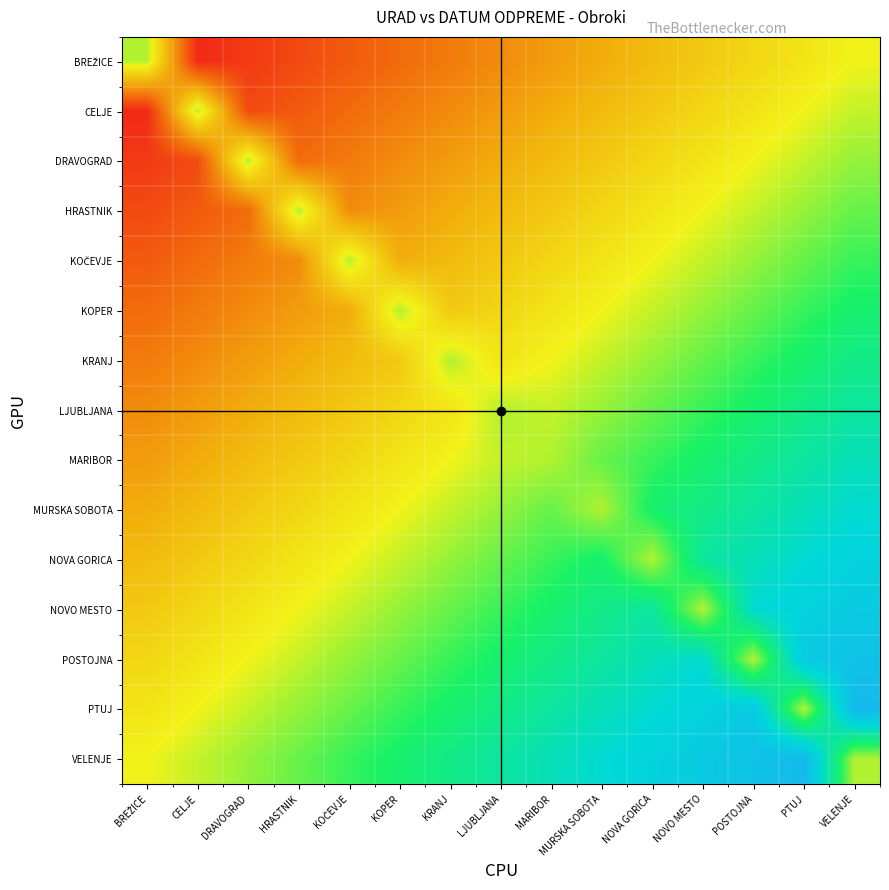

At how many categories does at least one series exceed 0?

15